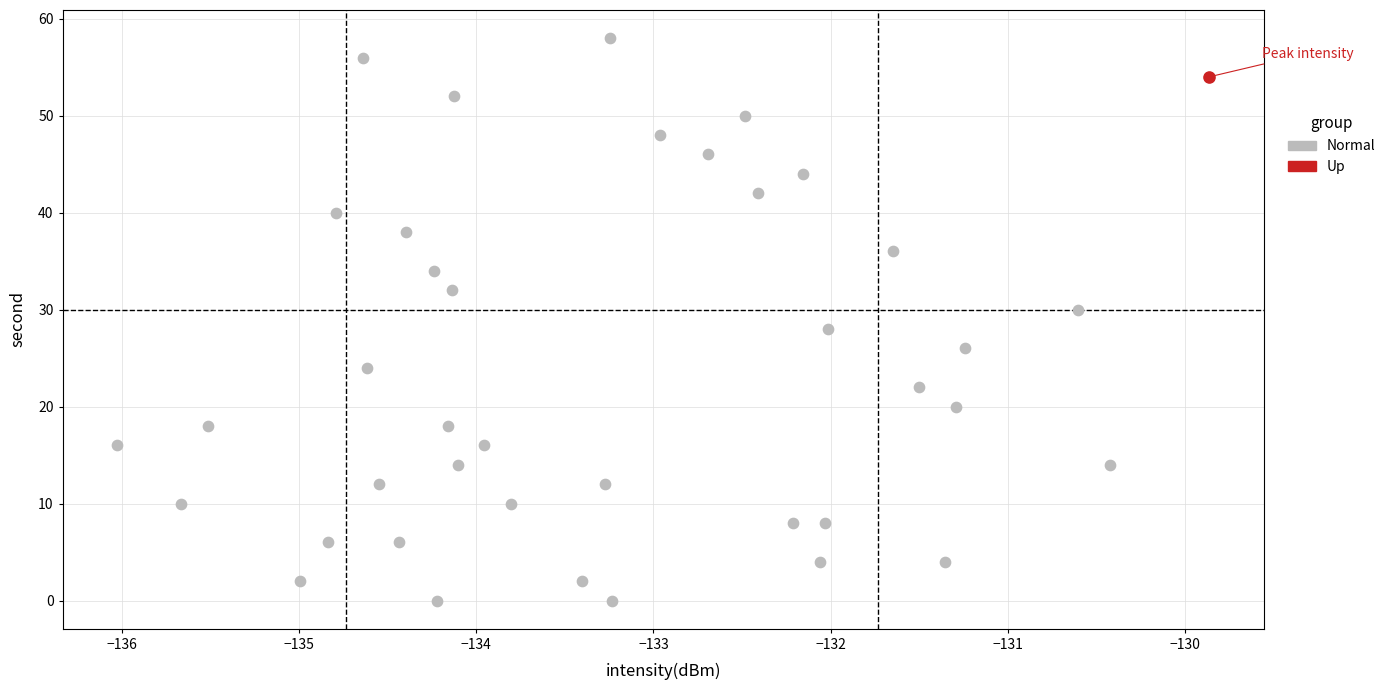

What are all the series names shown in the legend?

Normal, Up